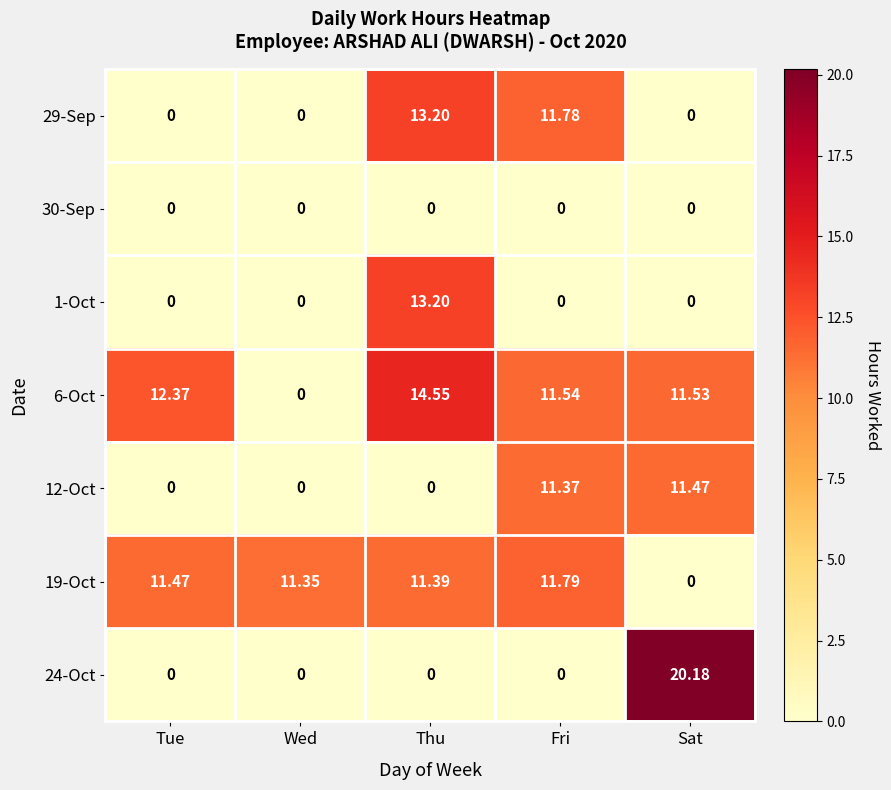

At which category does the chart reach its peak across all series?

Sat